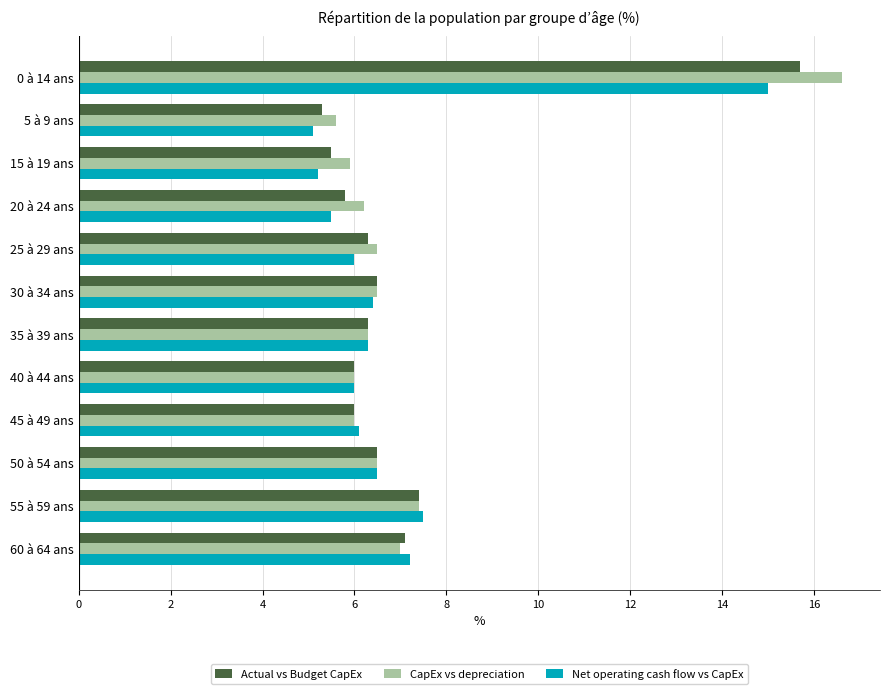

What are all the series names shown in the legend?

Actual vs Budget CapEx, CapEx vs depreciation, Net operating cash flow vs CapEx